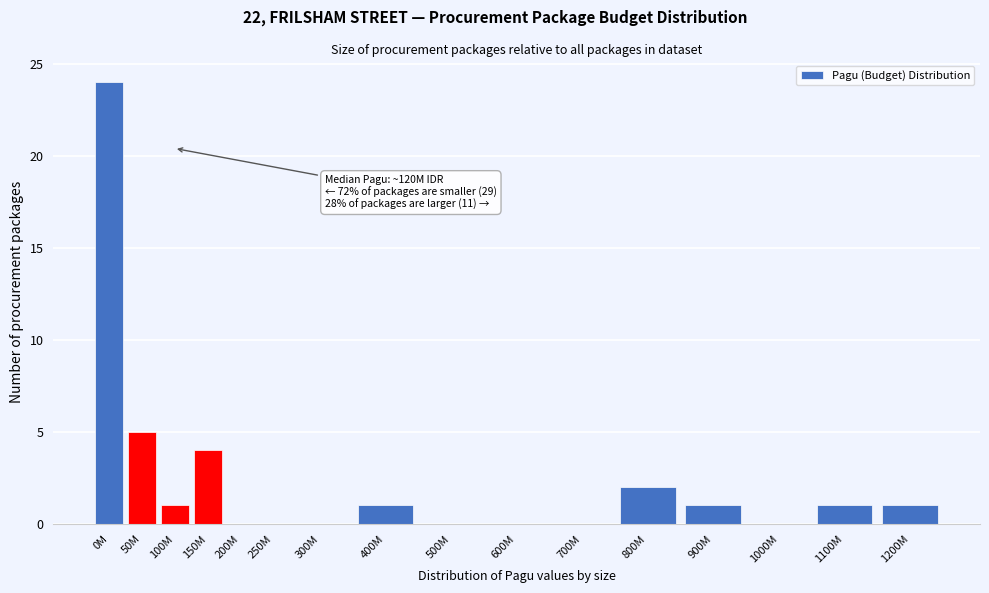

Reading right to left, extract all data points from this chart.

1200M=1	1100M=1	1000M=0	900M=1	800M=2	700M=0	600M=0	500M=0	400M=1	300M=0	250M=0	200M=0	150M=4	100M=1	50M=5	0M=24